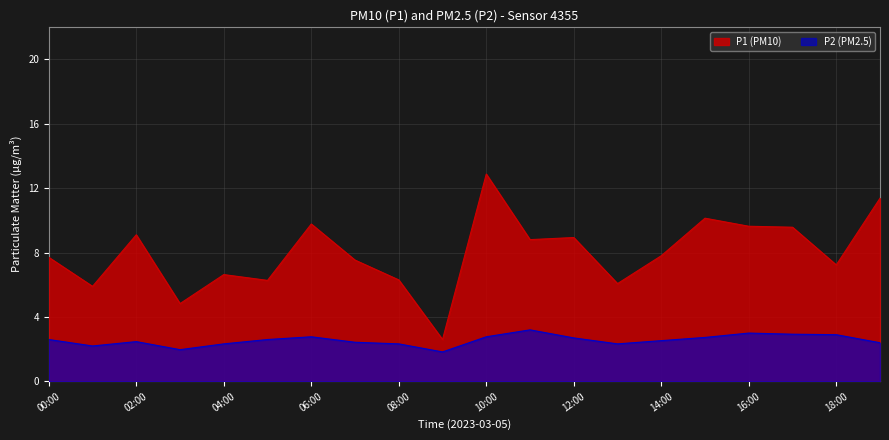

Which series has the widest spread of values?

P1 (PM10)